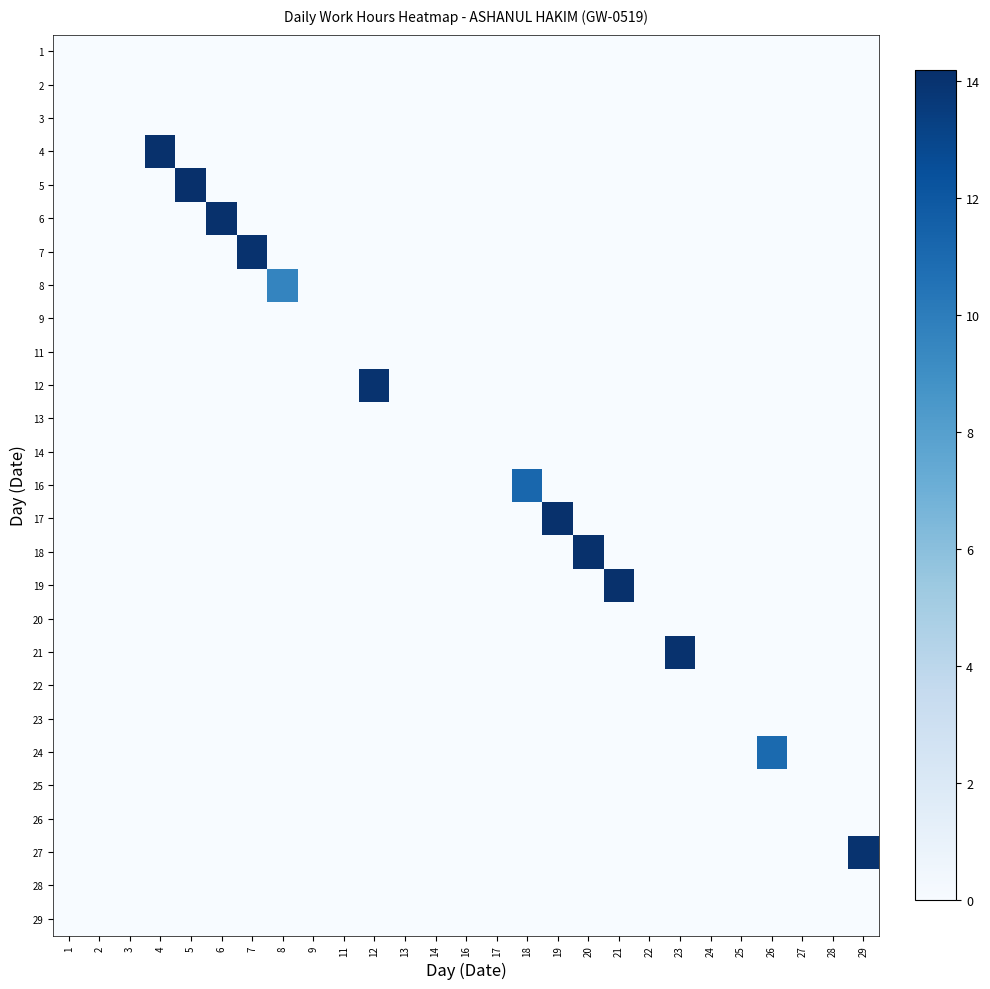

Reading left to right, extract all data points from this chart.

1: 1=0.0	2=0.0	3=0.0	4=0.0	5=0.0	6=0.0	7=0.0	8=0.0	9=0.0	11=0.0	12=0.0	13=0.0	14=0.0	16=0.0	17=0.0	18=0.0	19=0.0	20=0.0	21=0.0	22=0.0	23=0.0	24=0.0	25=0.0	26=0.0	27=0.0	28=0.0	29=0.0
2: 1=0.0	2=0.0	3=0.0	4=0.0	5=0.0	6=0.0	7=0.0	8=0.0	9=0.0	11=0.0	12=0.0	13=0.0	14=0.0	16=0.0	17=0.0	18=0.0	19=0.0	20=0.0	21=0.0	22=0.0	23=0.0	24=0.0	25=0.0	26=0.0	27=0.0	28=0.0	29=0.0
3: 1=0.0	2=0.0	3=0.0	4=0.0	5=0.0	6=0.0	7=0.0	8=0.0	9=0.0	11=0.0	12=0.0	13=0.0	14=0.0	16=0.0	17=0.0	18=0.0	19=0.0	20=0.0	21=0.0	22=0.0	23=0.0	24=0.0	25=0.0	26=0.0	27=0.0	28=0.0	29=0.0
4: 1=0.0	2=0.0	3=0.0	4=14.1	5=0.0	6=0.0	7=0.0	8=0.0	9=0.0	11=0.0	12=0.0	13=0.0	14=0.0	16=0.0	17=0.0	18=0.0	19=0.0	20=0.0	21=0.0	22=0.0	23=0.0	24=0.0	25=0.0	26=0.0	27=0.0	28=0.0	29=0.0
5: 1=0.0	2=0.0	3=0.0	4=0.0	5=14.2	6=0.0	7=0.0	8=0.0	9=0.0	11=0.0	12=0.0	13=0.0	14=0.0	16=0.0	17=0.0	18=0.0	19=0.0	20=0.0	21=0.0	22=0.0	23=0.0	24=0.0	25=0.0	26=0.0	27=0.0	28=0.0	29=0.0
6: 1=0.0	2=0.0	3=0.0	4=0.0	5=0.0	6=14.1	7=0.0	8=0.0	9=0.0	11=0.0	12=0.0	13=0.0	14=0.0	16=0.0	17=0.0	18=0.0	19=0.0	20=0.0	21=0.0	22=0.0	23=0.0	24=0.0	25=0.0	26=0.0	27=0.0	28=0.0	29=0.0
7: 1=0.0	2=0.0	3=0.0	4=0.0	5=0.0	6=0.0	7=14.1	8=0.0	9=0.0	11=0.0	12=0.0	13=0.0	14=0.0	16=0.0	17=0.0	18=0.0	19=0.0	20=0.0	21=0.0	22=0.0	23=0.0	24=0.0	25=0.0	26=0.0	27=0.0	28=0.0	29=0.0
8: 1=0.0	2=0.0	3=0.0	4=0.0	5=0.0	6=0.0	7=0.0	8=9.6	9=0.0	11=0.0	12=0.0	13=0.0	14=0.0	16=0.0	17=0.0	18=0.0	19=0.0	20=0.0	21=0.0	22=0.0	23=0.0	24=0.0	25=0.0	26=0.0	27=0.0	28=0.0	29=0.0
9: 1=0.0	2=0.0	3=0.0	4=0.0	5=0.0	6=0.0	7=0.0	8=0.0	9=0.0	11=0.0	12=0.0	13=0.0	14=0.0	16=0.0	17=0.0	18=0.0	19=0.0	20=0.0	21=0.0	22=0.0	23=0.0	24=0.0	25=0.0	26=0.0	27=0.0	28=0.0	29=0.0
11: 1=0.0	2=0.0	3=0.0	4=0.0	5=0.0	6=0.0	7=0.0	8=0.0	9=0.0	11=0.0	12=0.0	13=0.0	14=0.0	16=0.0	17=0.0	18=0.0	19=0.0	20=0.0	21=0.0	22=0.0	23=0.0	24=0.0	25=0.0	26=0.0	27=0.0	28=0.0	29=0.0
12: 1=0.0	2=0.0	3=0.0	4=0.0	5=0.0	6=0.0	7=0.0	8=0.0	9=0.0	11=0.0	12=14.0	13=0.0	14=0.0	16=0.0	17=0.0	18=0.0	19=0.0	20=0.0	21=0.0	22=0.0	23=0.0	24=0.0	25=0.0	26=0.0	27=0.0	28=0.0	29=0.0
13: 1=0.0	2=0.0	3=0.0	4=0.0	5=0.0	6=0.0	7=0.0	8=0.0	9=0.0	11=0.0	12=0.0	13=0.0	14=0.0	16=0.0	17=0.0	18=0.0	19=0.0	20=0.0	21=0.0	22=0.0	23=0.0	24=0.0	25=0.0	26=0.0	27=0.0	28=0.0	29=0.0
14: 1=0.0	2=0.0	3=0.0	4=0.0	5=0.0	6=0.0	7=0.0	8=0.0	9=0.0	11=0.0	12=0.0	13=0.0	14=0.0	16=0.0	17=0.0	18=0.0	19=0.0	20=0.0	21=0.0	22=0.0	23=0.0	24=0.0	25=0.0	26=0.0	27=0.0	28=0.0	29=0.0
16: 1=0.0	2=0.0	3=0.0	4=0.0	5=0.0	6=0.0	7=0.0	8=0.0	9=0.0	11=0.0	12=0.0	13=0.0	14=0.0	16=0.0	17=0.0	18=11.2	19=0.0	20=0.0	21=0.0	22=0.0	23=0.0	24=0.0	25=0.0	26=0.0	27=0.0	28=0.0	29=0.0
17: 1=0.0	2=0.0	3=0.0	4=0.0	5=0.0	6=0.0	7=0.0	8=0.0	9=0.0	11=0.0	12=0.0	13=0.0	14=0.0	16=0.0	17=0.0	18=0.0	19=14.1	20=0.0	21=0.0	22=0.0	23=0.0	24=0.0	25=0.0	26=0.0	27=0.0	28=0.0	29=0.0
18: 1=0.0	2=0.0	3=0.0	4=0.0	5=0.0	6=0.0	7=0.0	8=0.0	9=0.0	11=0.0	12=0.0	13=0.0	14=0.0	16=0.0	17=0.0	18=0.0	19=0.0	20=14.1	21=0.0	22=0.0	23=0.0	24=0.0	25=0.0	26=0.0	27=0.0	28=0.0	29=0.0
19: 1=0.0	2=0.0	3=0.0	4=0.0	5=0.0	6=0.0	7=0.0	8=0.0	9=0.0	11=0.0	12=0.0	13=0.0	14=0.0	16=0.0	17=0.0	18=0.0	19=0.0	20=0.0	21=14.1	22=0.0	23=0.0	24=0.0	25=0.0	26=0.0	27=0.0	28=0.0	29=0.0
20: 1=0.0	2=0.0	3=0.0	4=0.0	5=0.0	6=0.0	7=0.0	8=0.0	9=0.0	11=0.0	12=0.0	13=0.0	14=0.0	16=0.0	17=0.0	18=0.0	19=0.0	20=0.0	21=0.0	22=0.0	23=0.0	24=0.0	25=0.0	26=0.0	27=0.0	28=0.0	29=0.0
21: 1=0.0	2=0.0	3=0.0	4=0.0	5=0.0	6=0.0	7=0.0	8=0.0	9=0.0	11=0.0	12=0.0	13=0.0	14=0.0	16=0.0	17=0.0	18=0.0	19=0.0	20=0.0	21=0.0	22=0.0	23=14.0	24=0.0	25=0.0	26=0.0	27=0.0	28=0.0	29=0.0
22: 1=0.0	2=0.0	3=0.0	4=0.0	5=0.0	6=0.0	7=0.0	8=0.0	9=0.0	11=0.0	12=0.0	13=0.0	14=0.0	16=0.0	17=0.0	18=0.0	19=0.0	20=0.0	21=0.0	22=0.0	23=0.0	24=0.0	25=0.0	26=0.0	27=0.0	28=0.0	29=0.0
23: 1=0.0	2=0.0	3=0.0	4=0.0	5=0.0	6=0.0	7=0.0	8=0.0	9=0.0	11=0.0	12=0.0	13=0.0	14=0.0	16=0.0	17=0.0	18=0.0	19=0.0	20=0.0	21=0.0	22=0.0	23=0.0	24=0.0	25=0.0	26=0.0	27=0.0	28=0.0	29=0.0
24: 1=0.0	2=0.0	3=0.0	4=0.0	5=0.0	6=0.0	7=0.0	8=0.0	9=0.0	11=0.0	12=0.0	13=0.0	14=0.0	16=0.0	17=0.0	18=0.0	19=0.0	20=0.0	21=0.0	22=0.0	23=0.0	24=0.0	25=0.0	26=11.0	27=0.0	28=0.0	29=0.0
25: 1=0.0	2=0.0	3=0.0	4=0.0	5=0.0	6=0.0	7=0.0	8=0.0	9=0.0	11=0.0	12=0.0	13=0.0	14=0.0	16=0.0	17=0.0	18=0.0	19=0.0	20=0.0	21=0.0	22=0.0	23=0.0	24=0.0	25=0.0	26=0.0	27=0.0	28=0.0	29=0.0
26: 1=0.0	2=0.0	3=0.0	4=0.0	5=0.0	6=0.0	7=0.0	8=0.0	9=0.0	11=0.0	12=0.0	13=0.0	14=0.0	16=0.0	17=0.0	18=0.0	19=0.0	20=0.0	21=0.0	22=0.0	23=0.0	24=0.0	25=0.0	26=0.0	27=0.0	28=0.0	29=0.0
27: 1=0.0	2=0.0	3=0.0	4=0.0	5=0.0	6=0.0	7=0.0	8=0.0	9=0.0	11=0.0	12=0.0	13=0.0	14=0.0	16=0.0	17=0.0	18=0.0	19=0.0	20=0.0	21=0.0	22=0.0	23=0.0	24=0.0	25=0.0	26=0.0	27=0.0	28=0.0	29=14.0
28: 1=0.0	2=0.0	3=0.0	4=0.0	5=0.0	6=0.0	7=0.0	8=0.0	9=0.0	11=0.0	12=0.0	13=0.0	14=0.0	16=0.0	17=0.0	18=0.0	19=0.0	20=0.0	21=0.0	22=0.0	23=0.0	24=0.0	25=0.0	26=0.0	27=0.0	28=0.0	29=0.0
29: 1=0.0	2=0.0	3=0.0	4=0.0	5=0.0	6=0.0	7=0.0	8=0.0	9=0.0	11=0.0	12=0.0	13=0.0	14=0.0	16=0.0	17=0.0	18=0.0	19=0.0	20=0.0	21=0.0	22=0.0	23=0.0	24=0.0	25=0.0	26=0.0	27=0.0	28=0.0	29=0.0